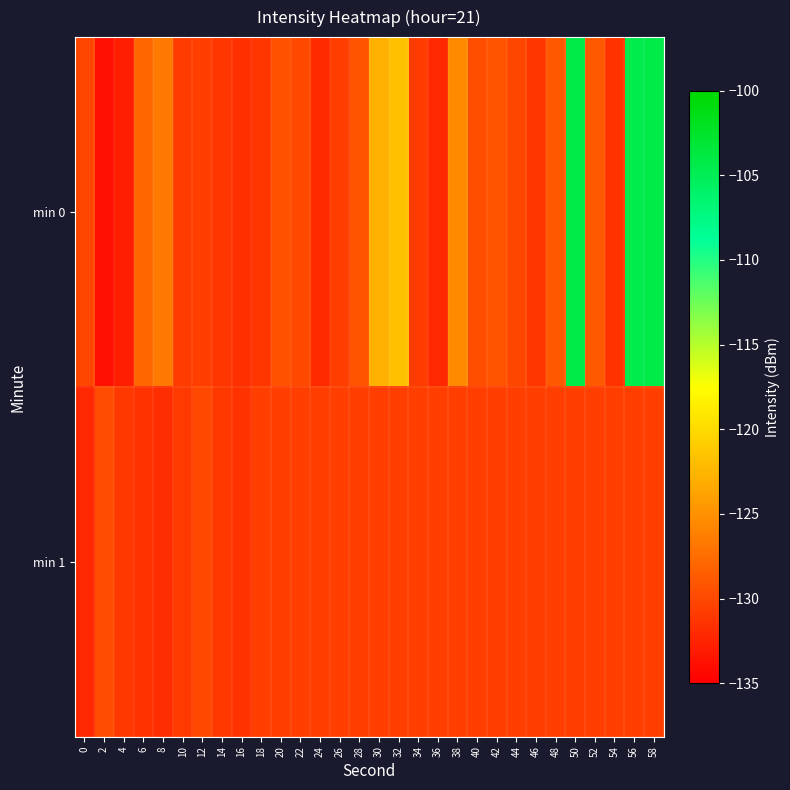

Which series has the largest range (max minus min)?

min 0